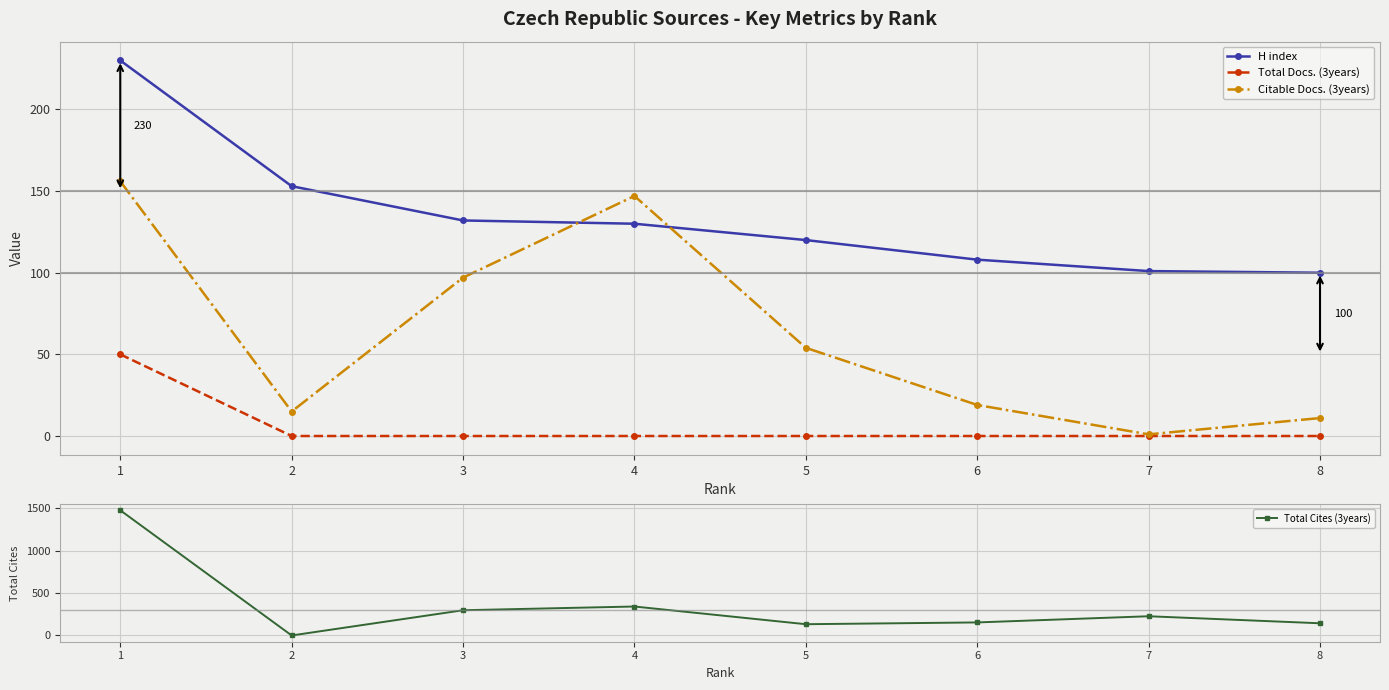

Which series has the widest spread of values?

Total Cites (3years)